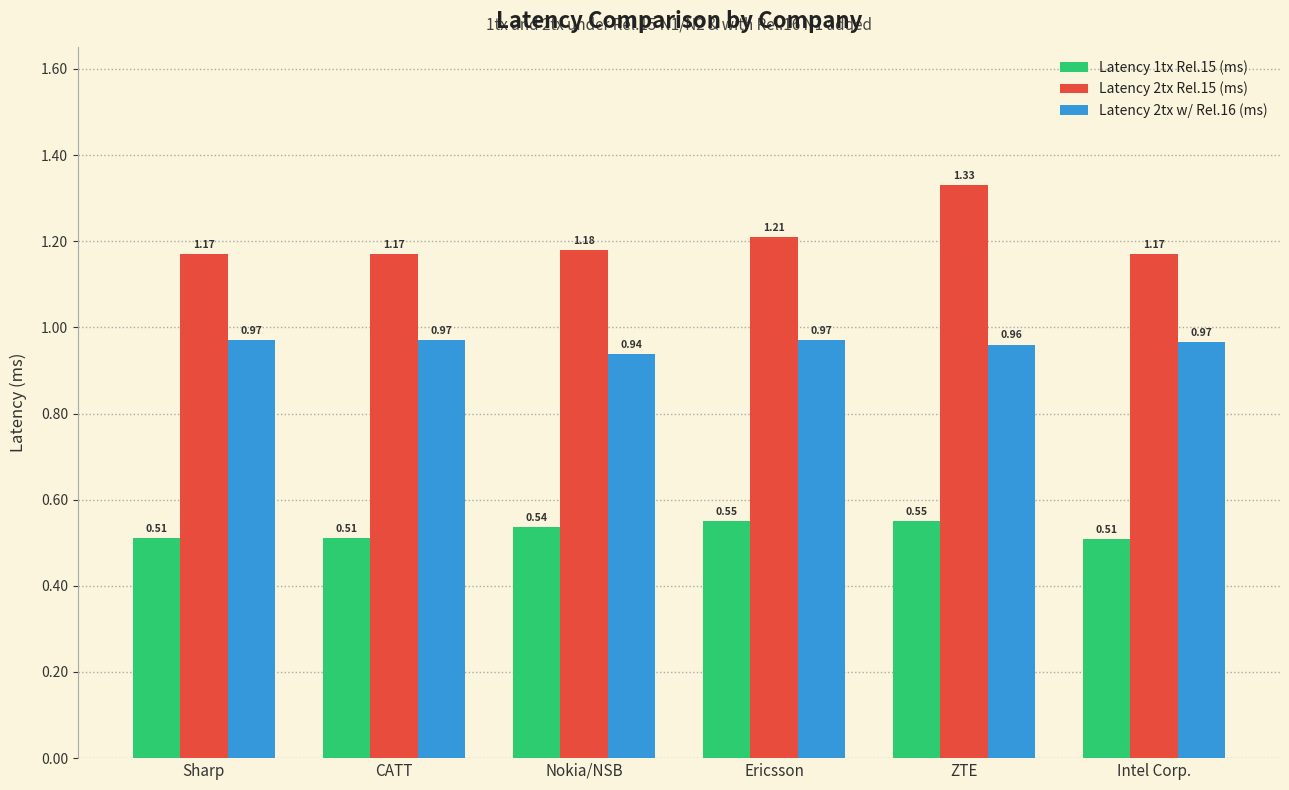

At how many categories does at least one series exceed 0?

6